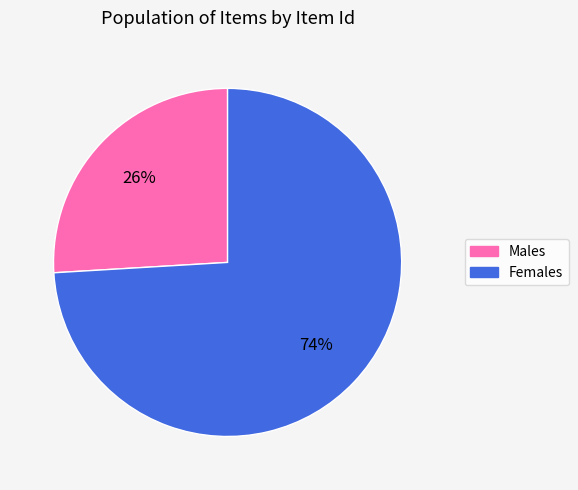

Is there any slice that represents more than half of the pie?

Yes